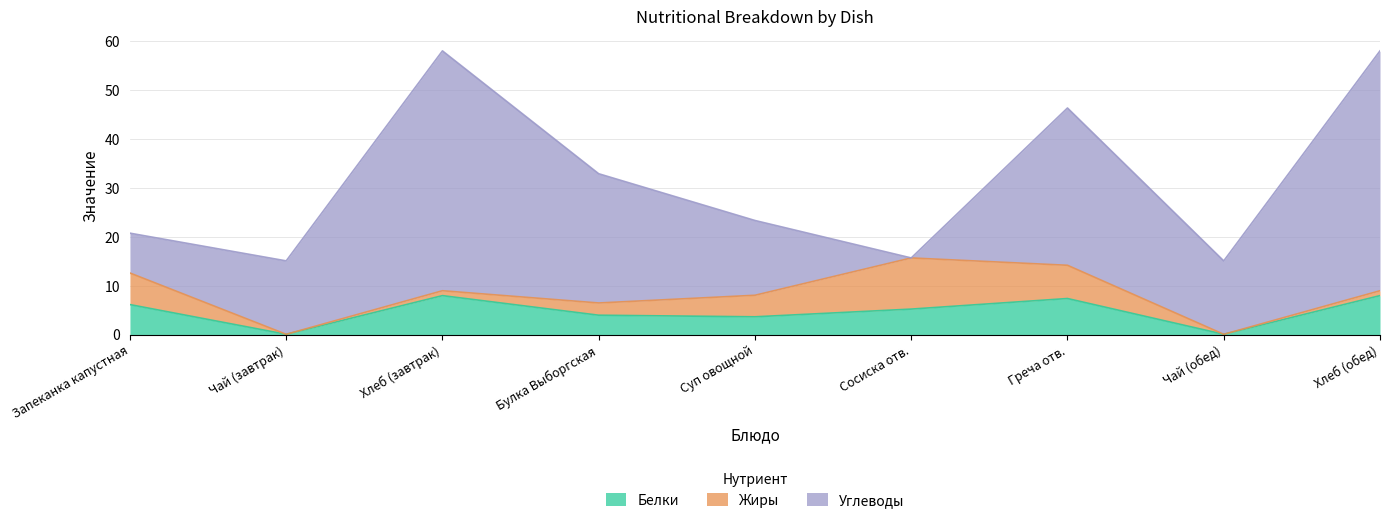

What is the label of the 1st point from the right?

Хлеб (обед)